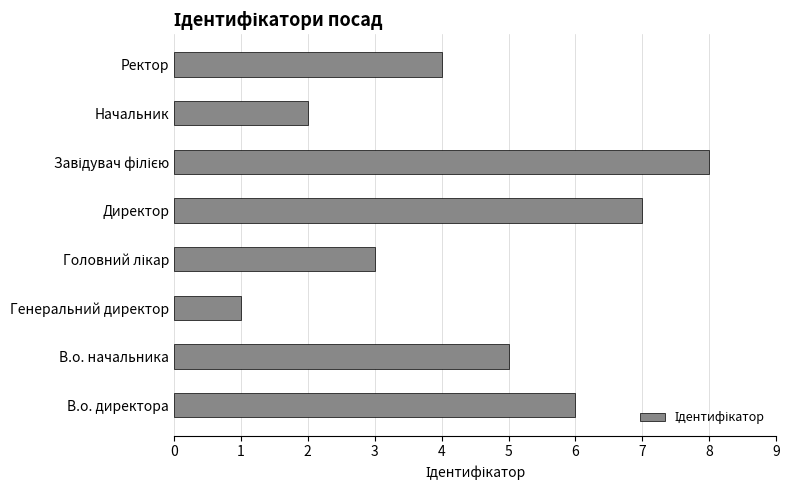

What is the sum of the values at В.о. директора and В.о. начальника?

11